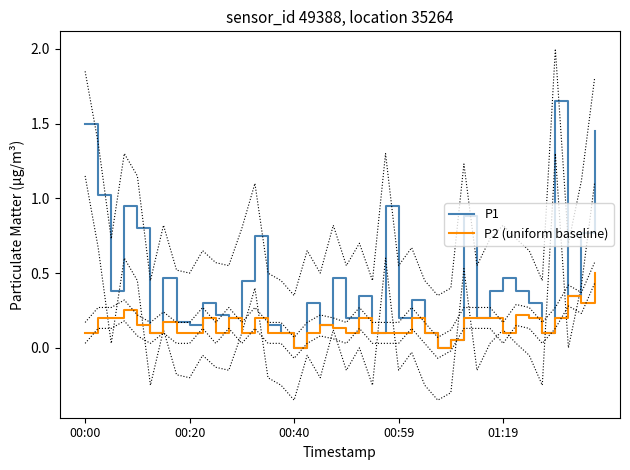

Does the chart have visible grid lines?

No